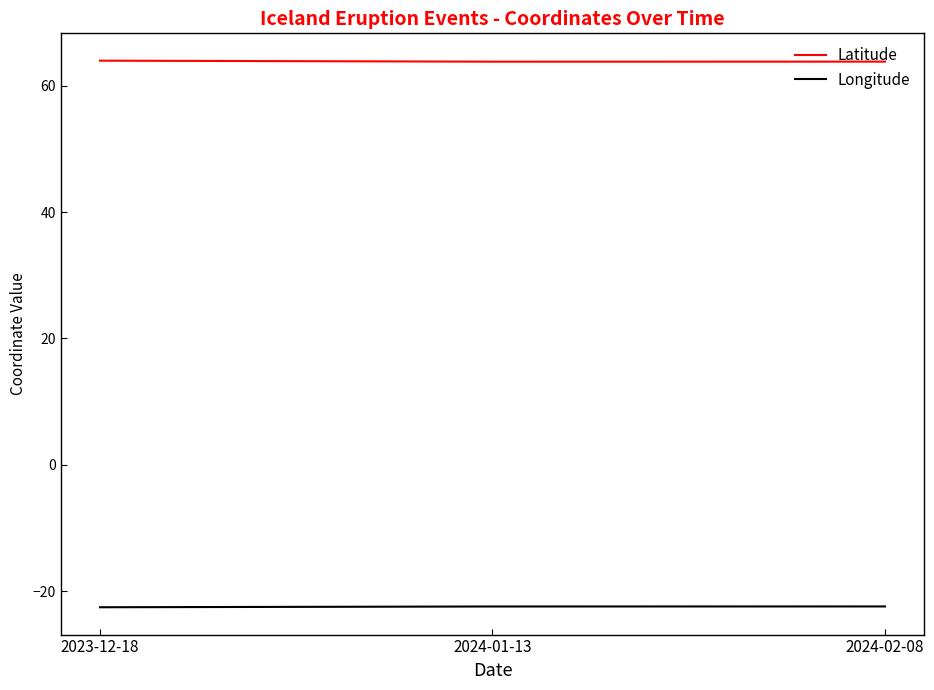

What is the difference between the highest and lowest values at 2024-02-08?

86.3